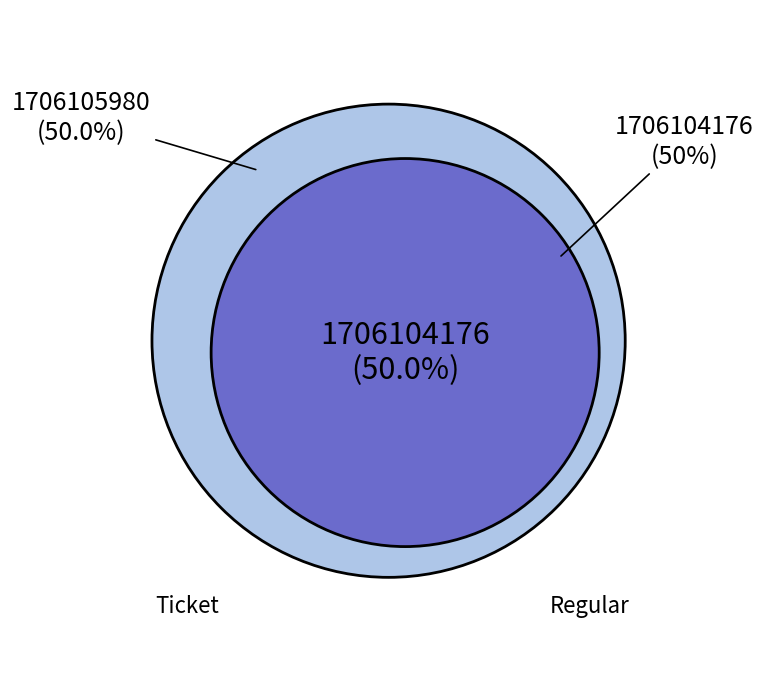

What percentage is the Ticket slice, to the nearest percent?

50%